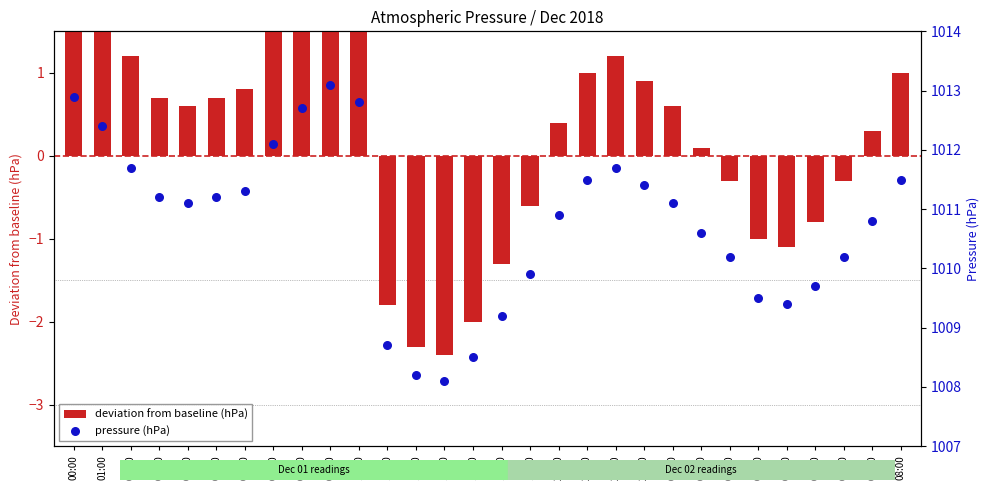

What are all the series names shown in the legend?

deviation from baseline (hPa), pressure (hPa)